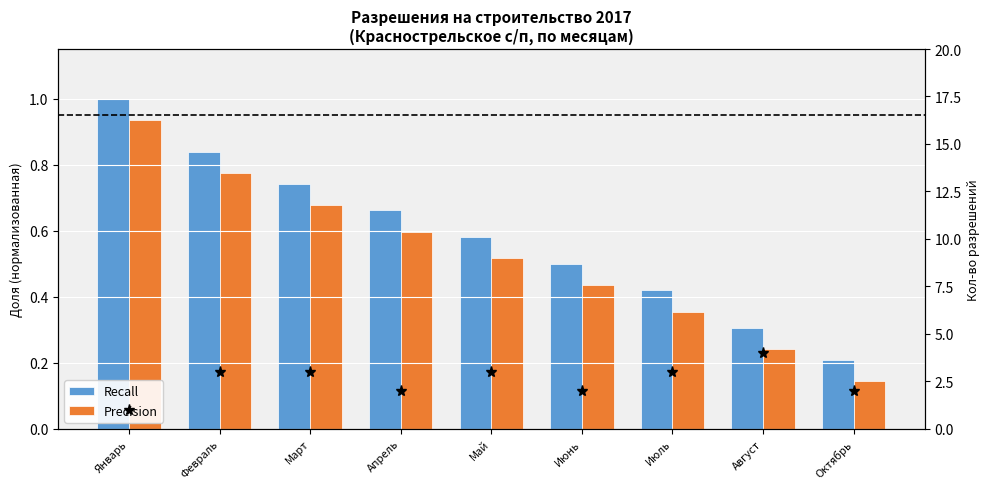

How many bars are there in total?

18